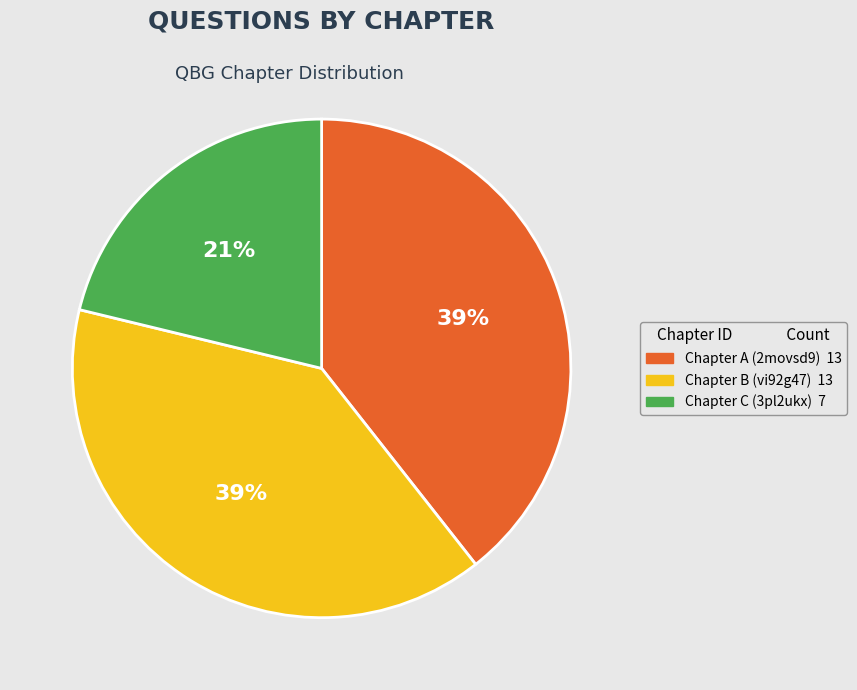

Is there any slice that represents more than half of the pie?

No